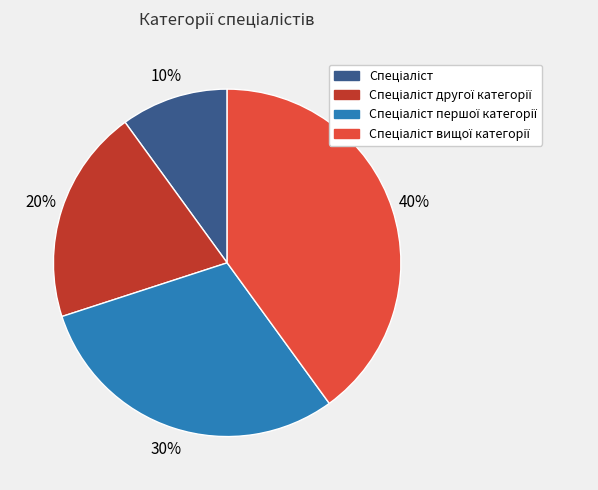

To the nearest percent, what is the average slice percentage?

25%